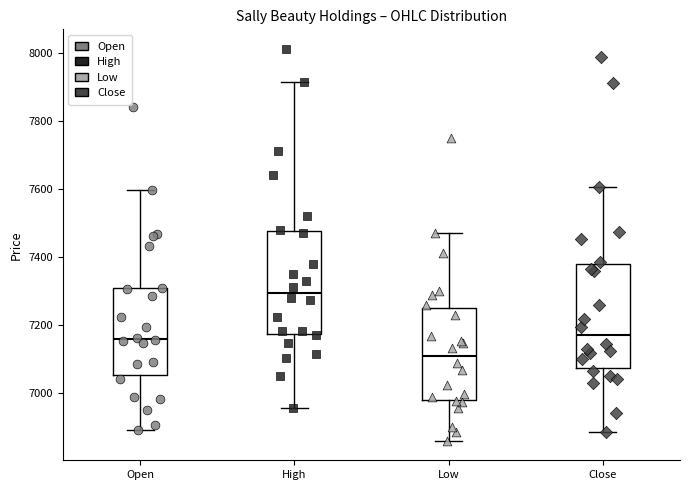

Which box has the lowest median line?

Low